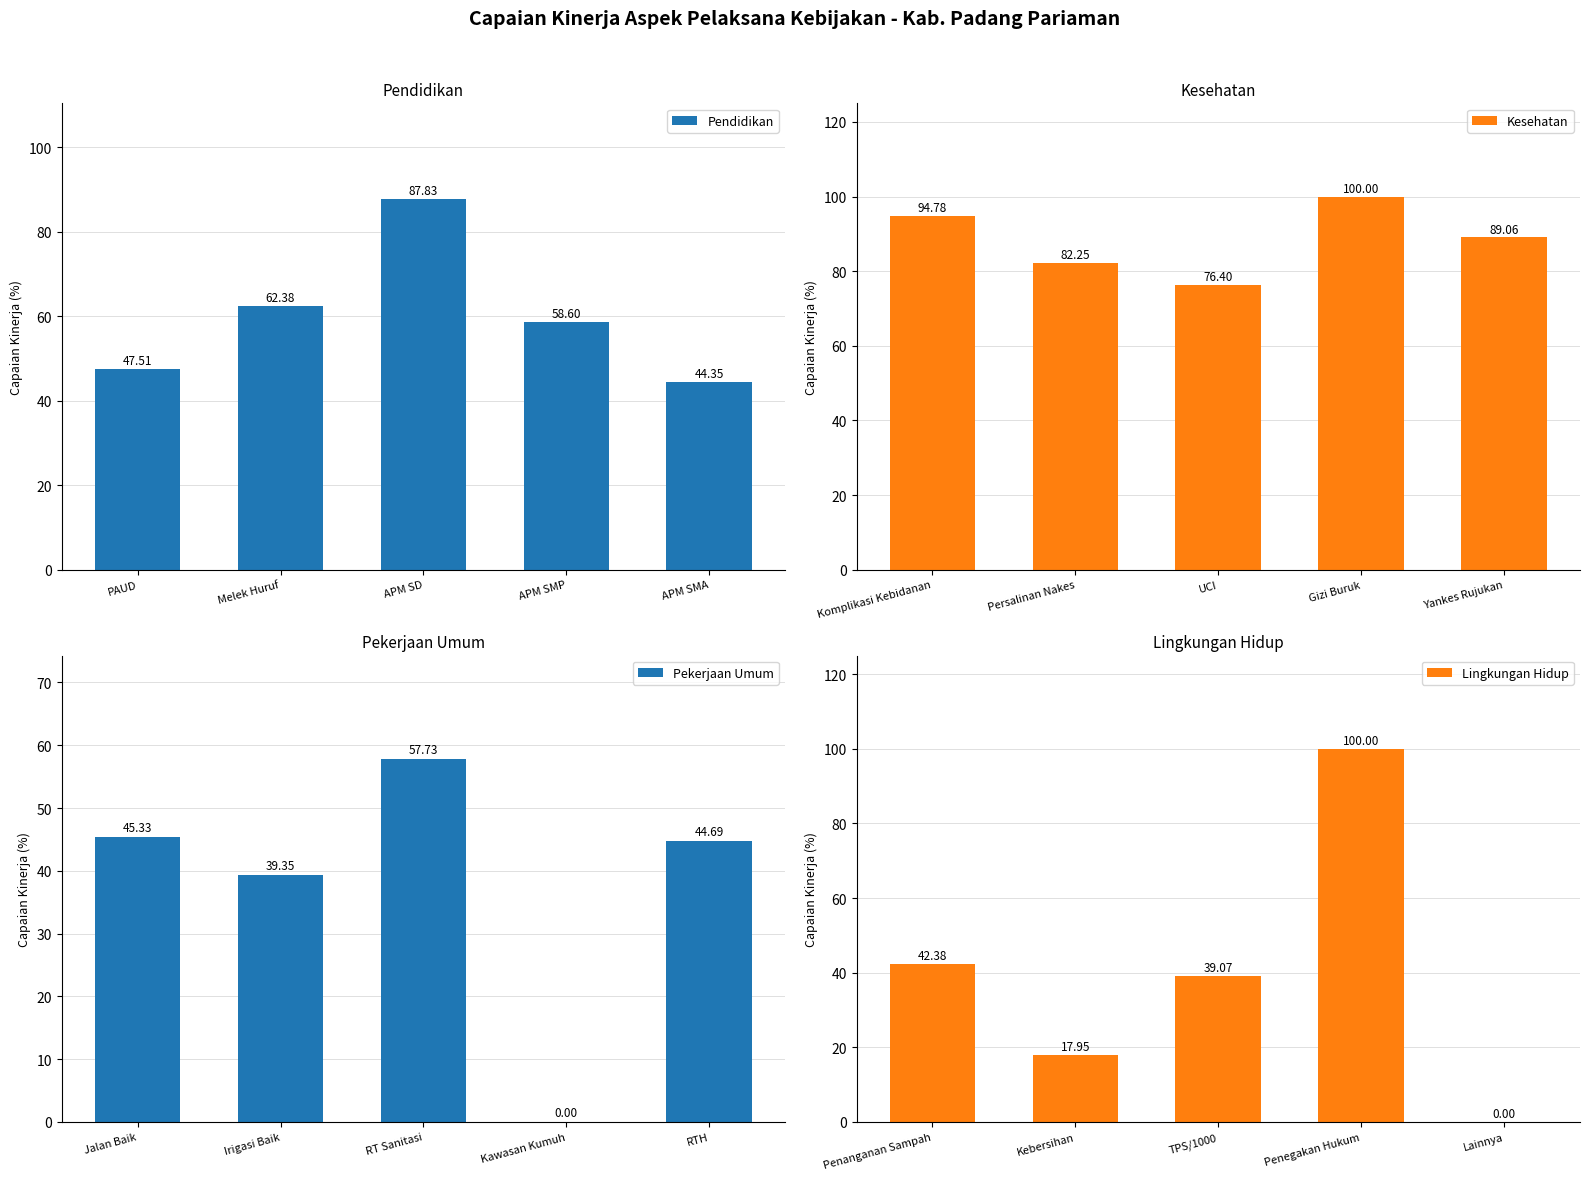

What is the difference between the Pendidikan values at PAUD and APM SMP?

11.1